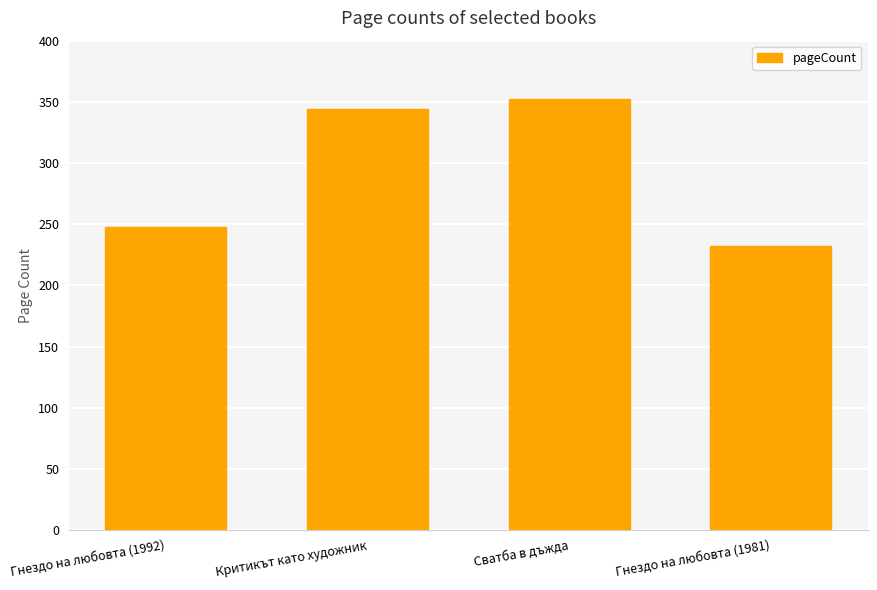

Which label corresponds to the smallest value in the chart?

Гнездо на любовта (1981)